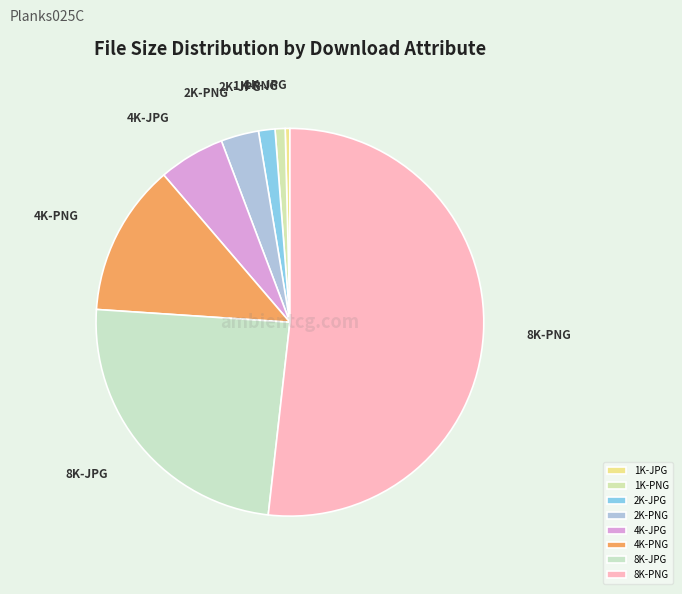

Is the sum of 2K-JPG and 8K-JPG greater than half?

No